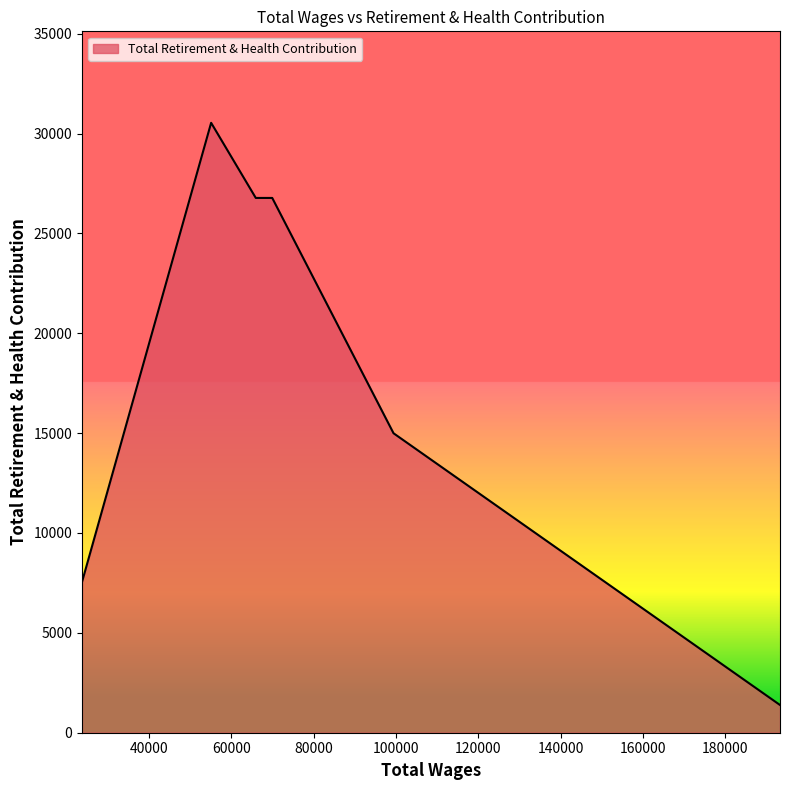

How many data points are above 26775?

1